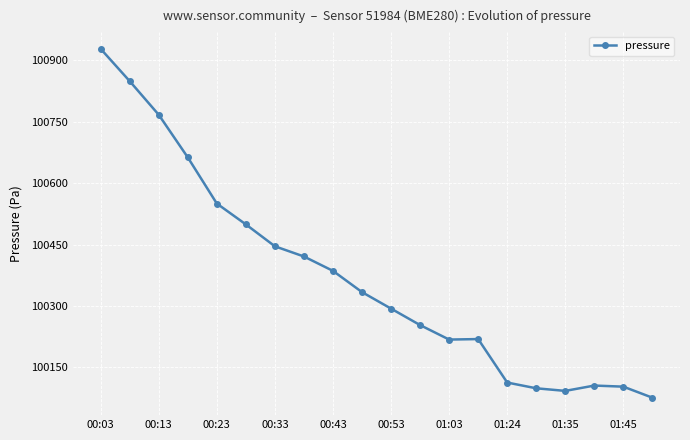

What is the average value?

100370.7